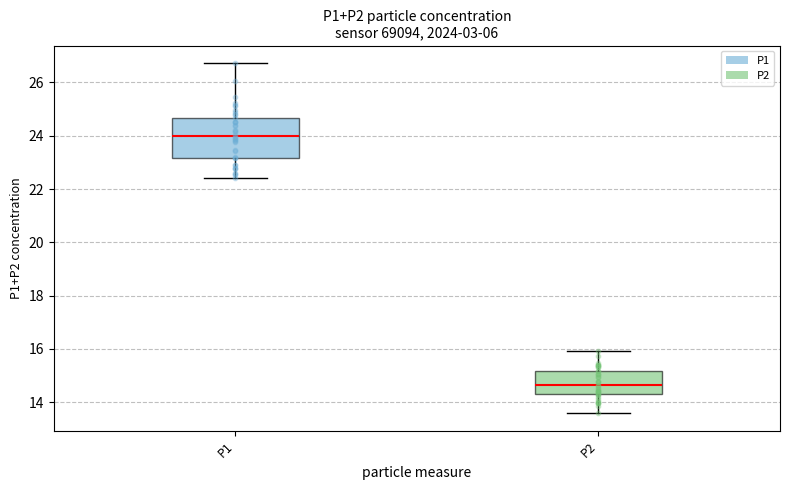

Reading left to right, read every box against the y-axis: the position of its median line, the range the box covers, and the ends of its whiskers. The values are not printed on the chart, so give them approximately, as read against the axis.

P1: median 24.0, box 23.2 to 24.6, whiskers 22.4 to 26.8
P2: median 14.6, box 14.2 to 15.2, whiskers 13.6 to 16.0